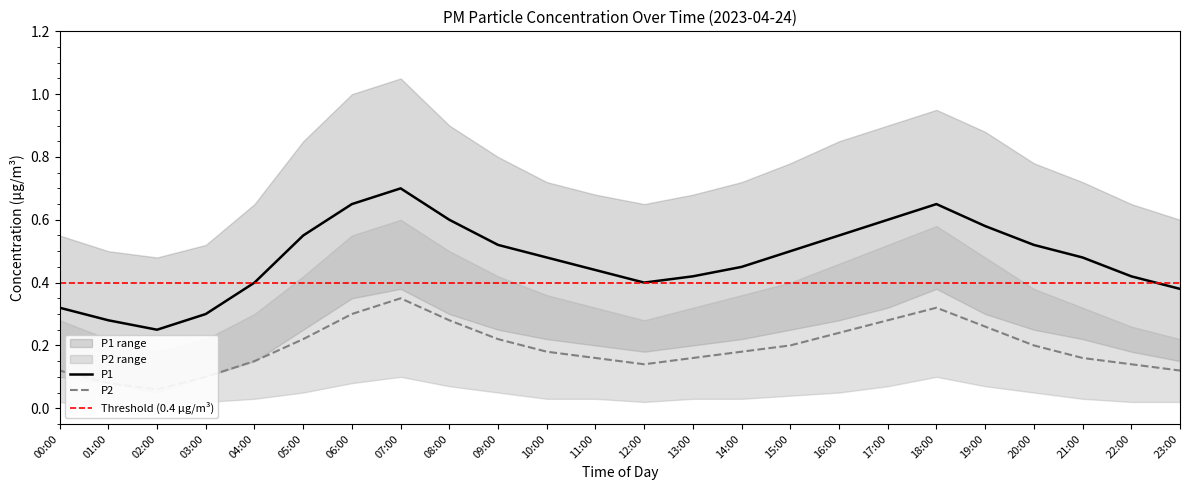

True or false: P2 and P1_upper cross at least once.

False